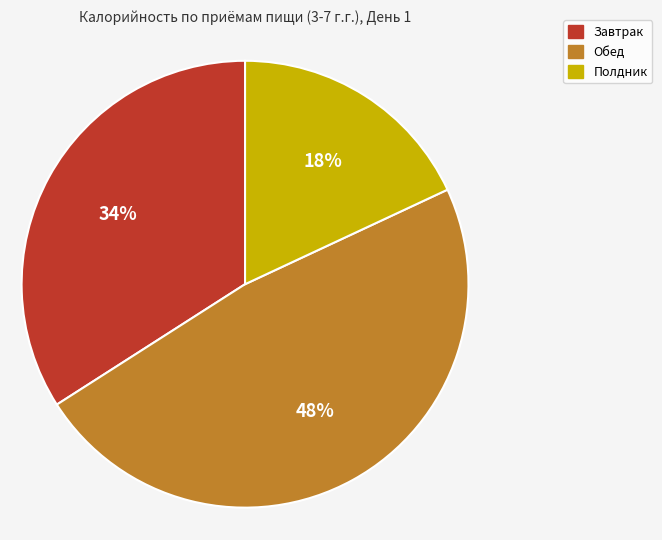

Is the sum of Завтрак and Обед greater than half?

Yes